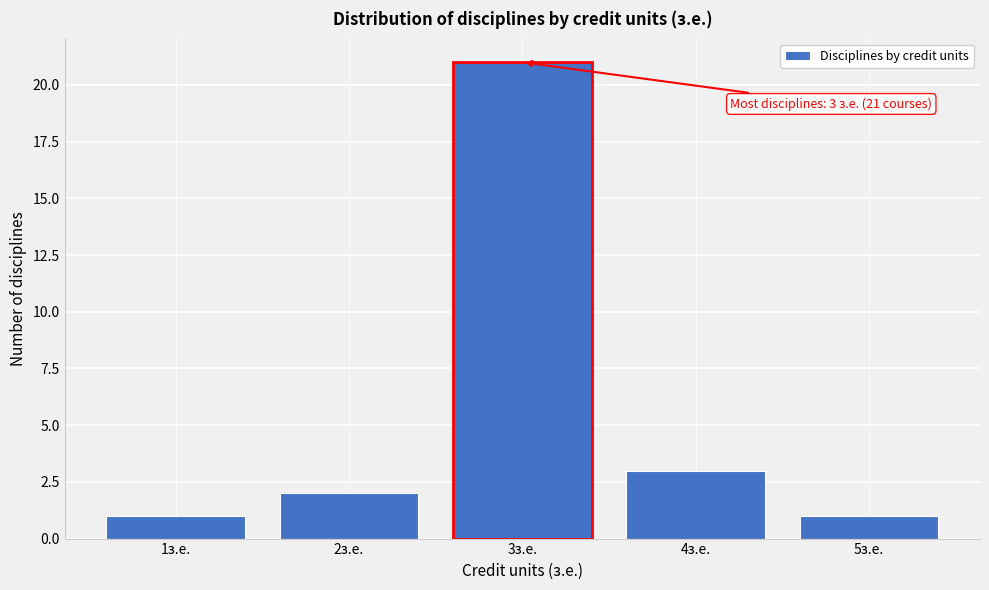

Over which range of the x-axis is the bar tallest?

2.5 to 3.5